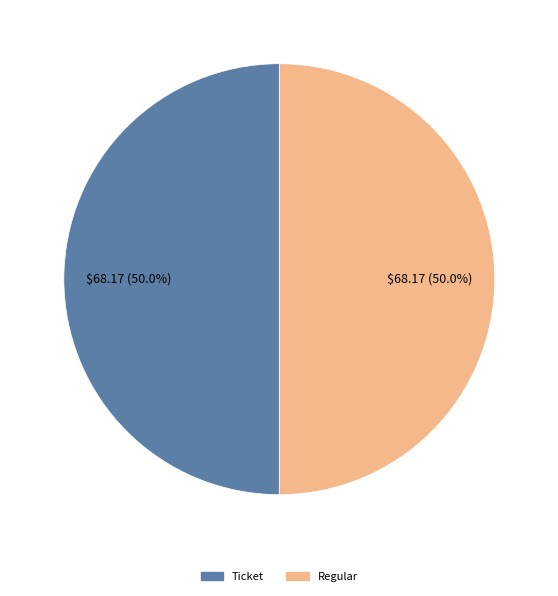

What is the ratio of the value at Ticket to the value at Regular?

1.0